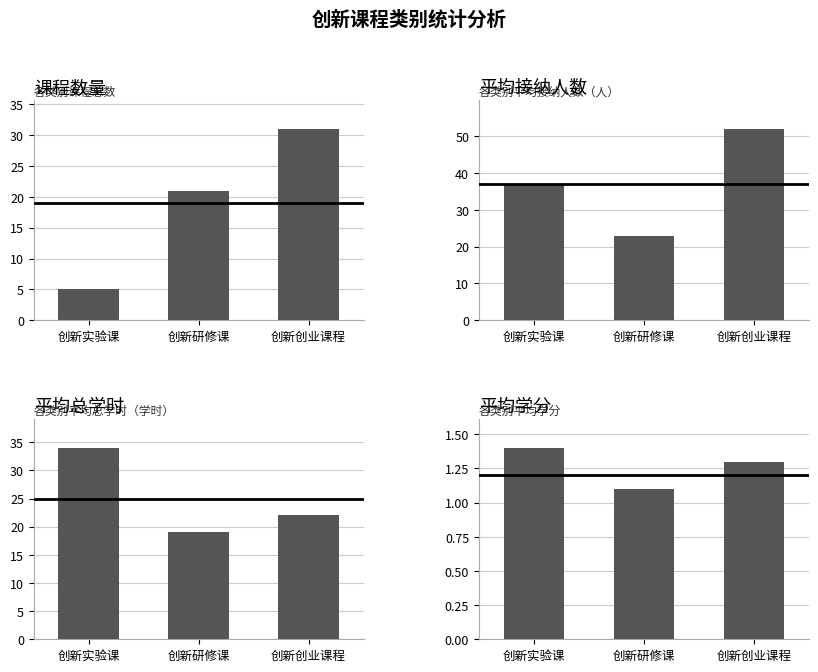

Which series has the widest spread of values?

平均接纳人数